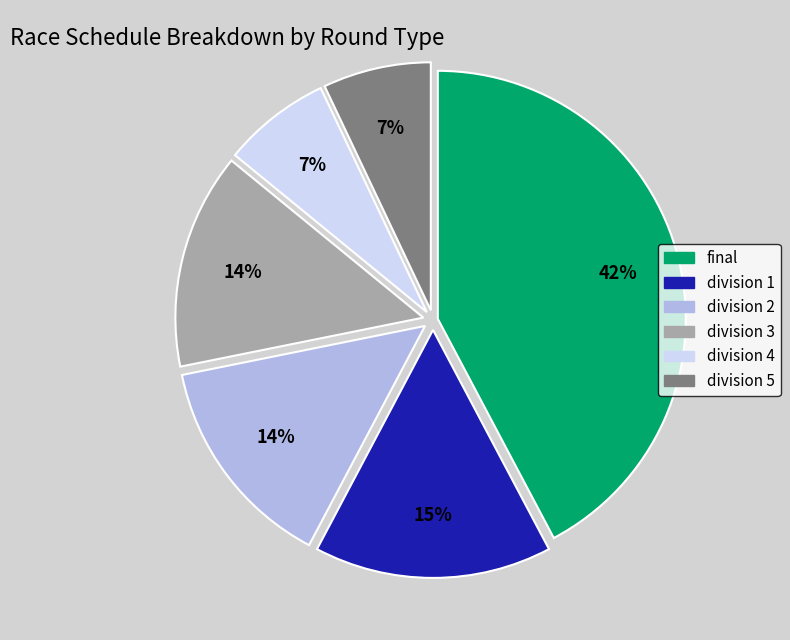

Does final represent more than half of the total?

No